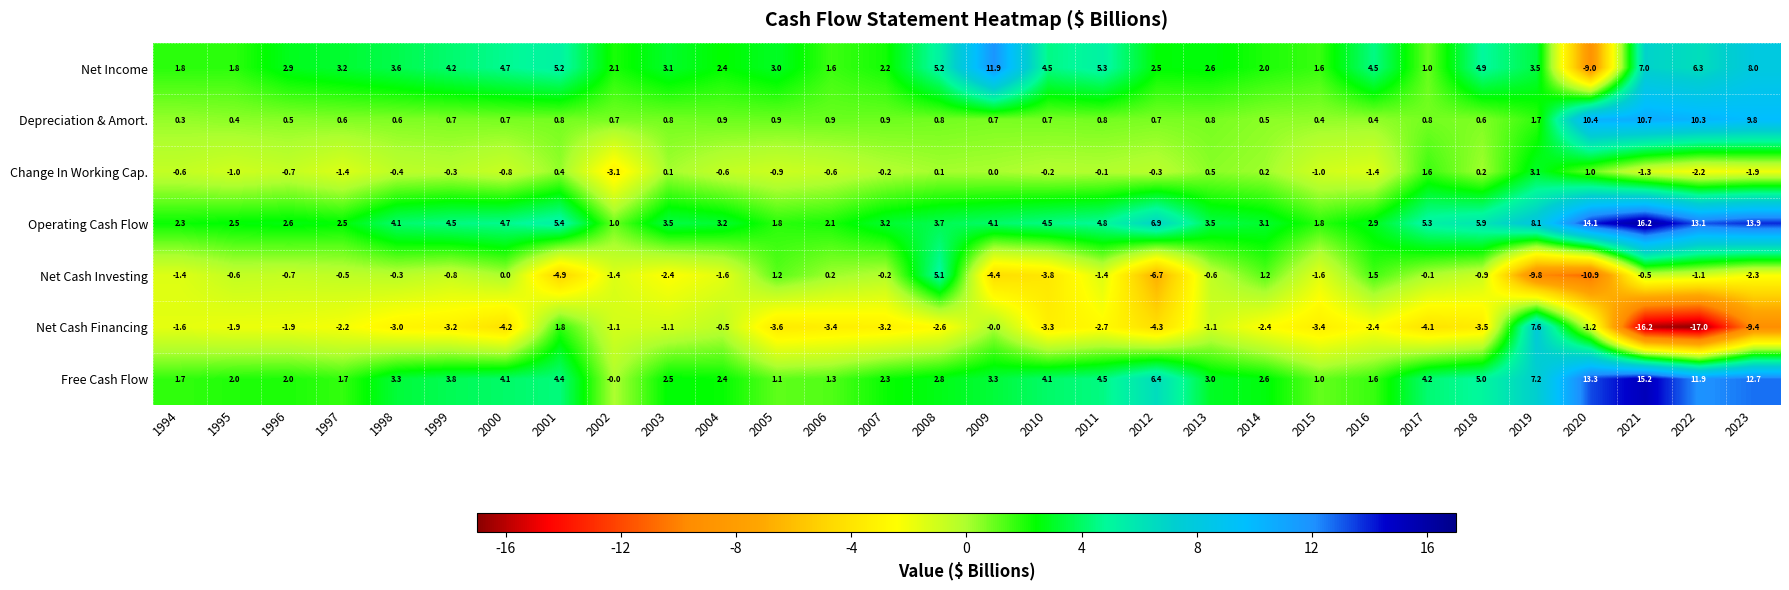

Rank the series by their maximum value, from highest to lowest.

Operating Cash Flow, Free Cash Flow, Net Income, Depreciation & Amort., Net Cash Financing, Net Cash Investing, Change In Working Cap.